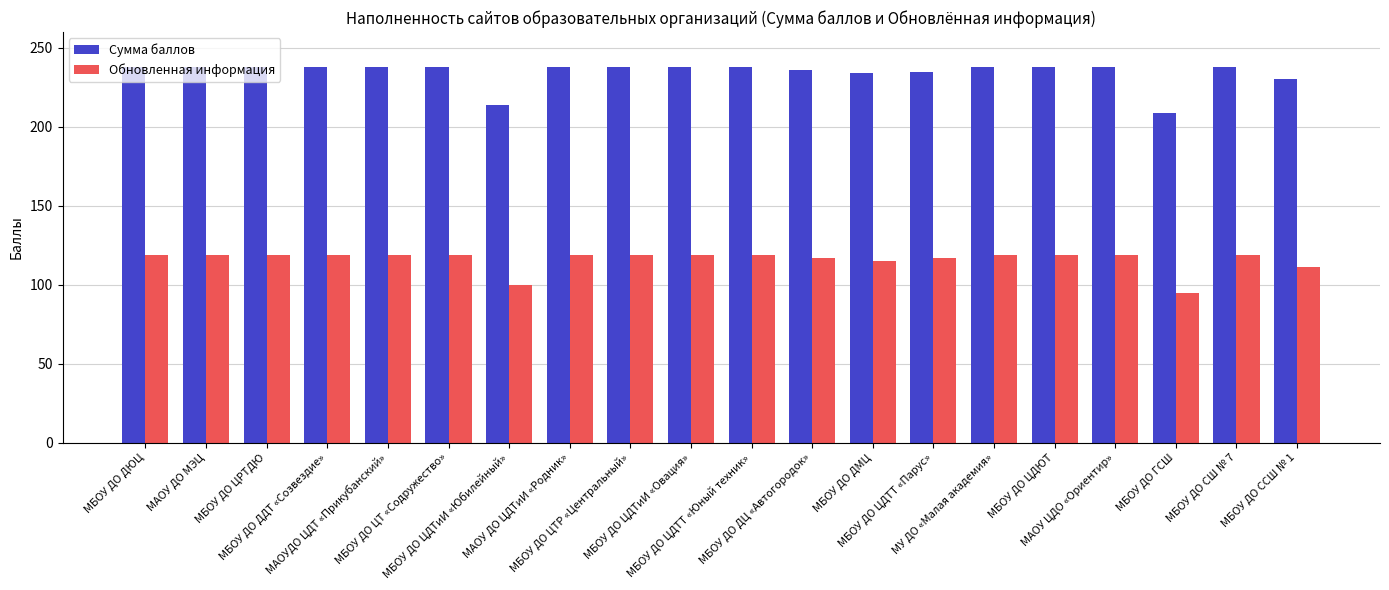

What is the value of the Обновленная информация bar at the 5th from the left?

119